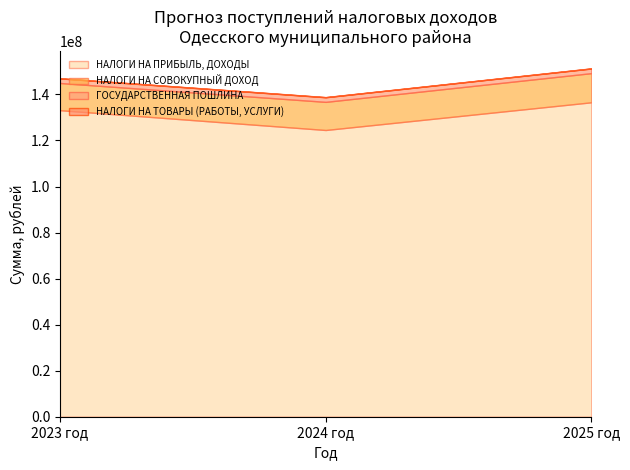

How many lines are shown in the chart?

4